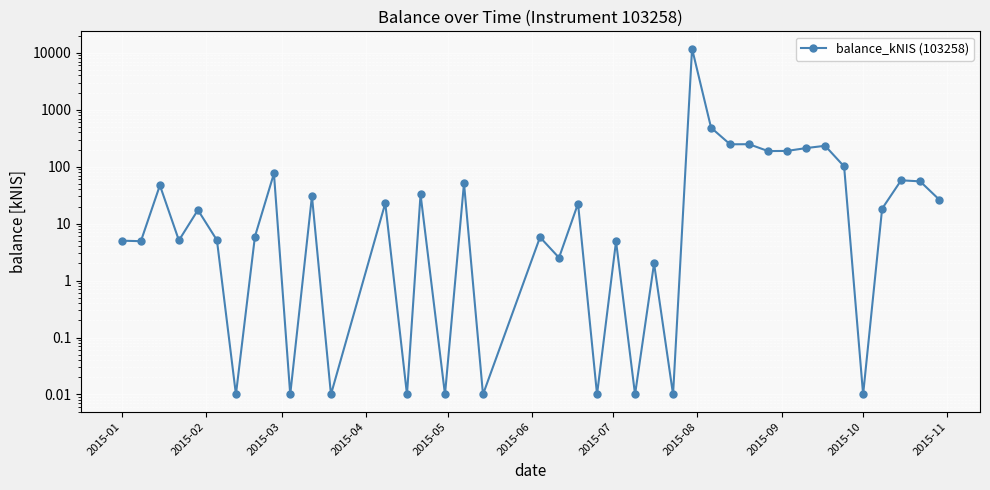

How many lines are shown in the chart?

1